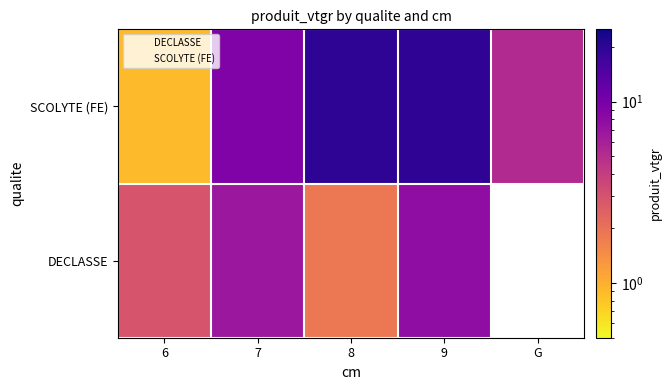

At which category is the sum across all series the highest?

9